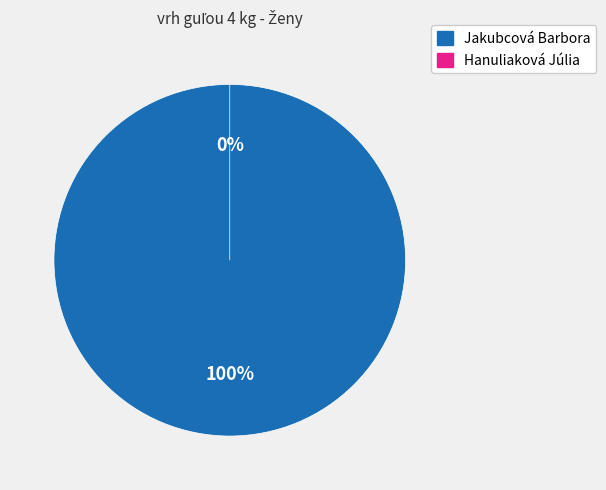

Between Jakubcová Barbora and Hanuliaková Júlia, which is larger?

Jakubcová Barbora